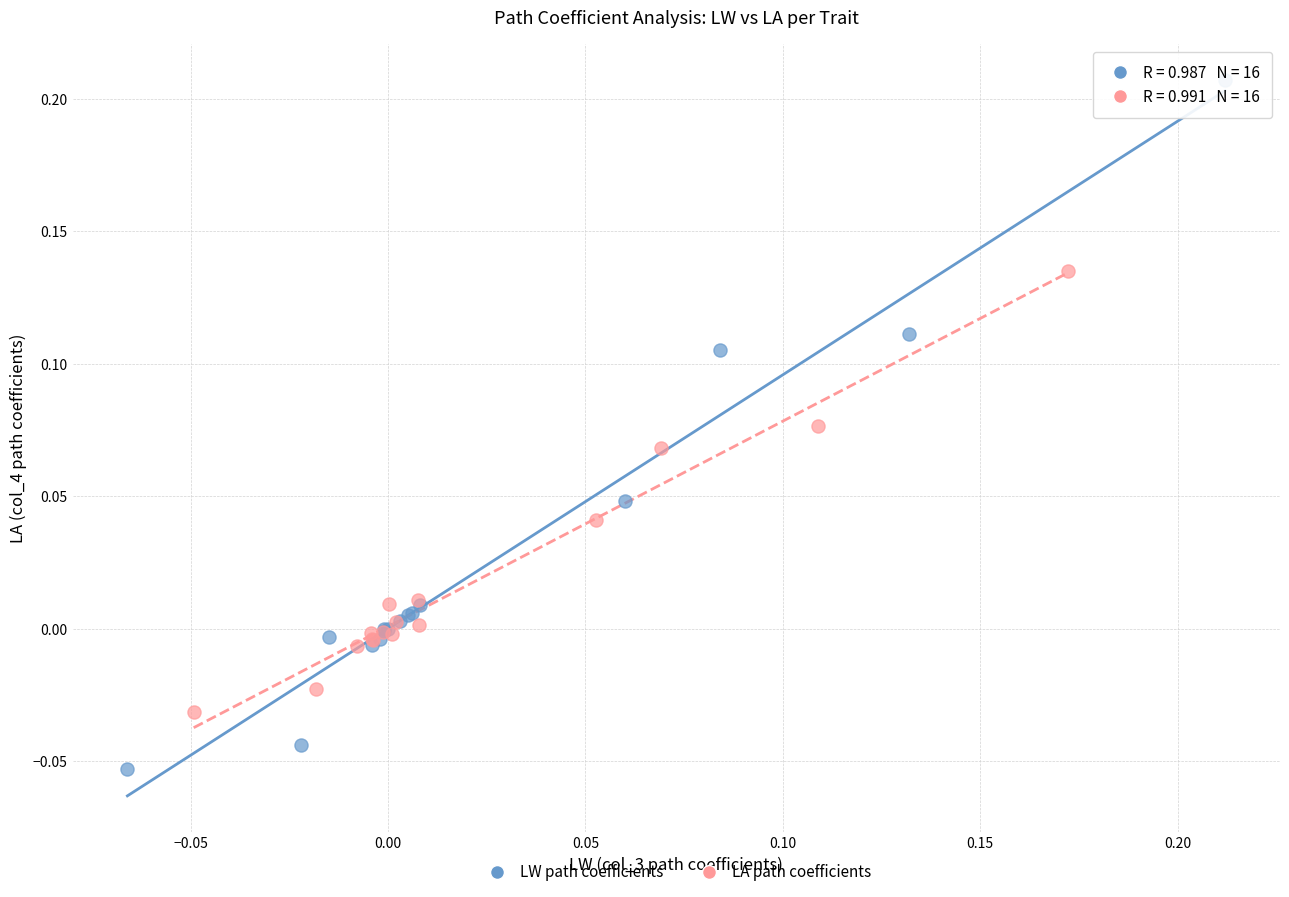

Which series contains the lowest Y value?

LW path coefficients